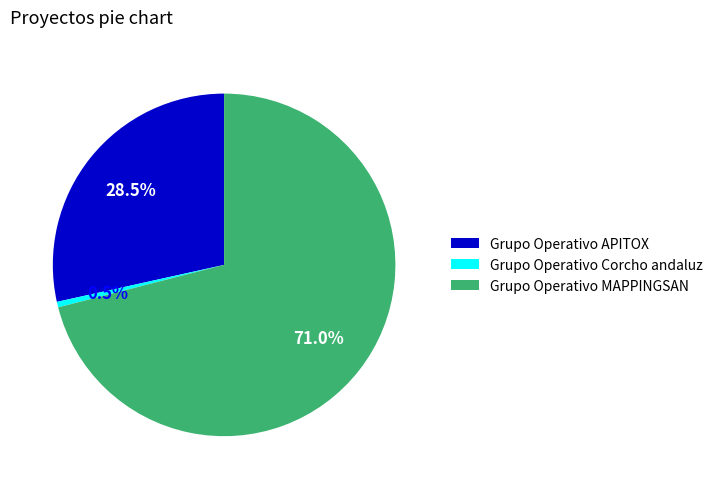

Which slice represents more than half of the pie?

Grupo Operativo MAPPINGSAN